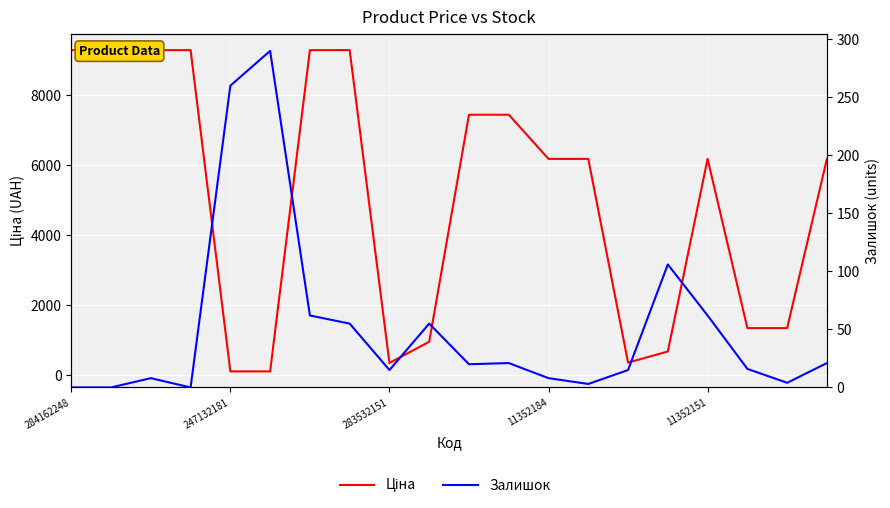

Rank the categories by Залишок value from lowest to highest.

284162248, 247132181, 11352184, 13, 18, 283532151, 12, 8, 14, 17, 10, 11, 19, 7, 9, 6, 16, 15, 11352151, 5